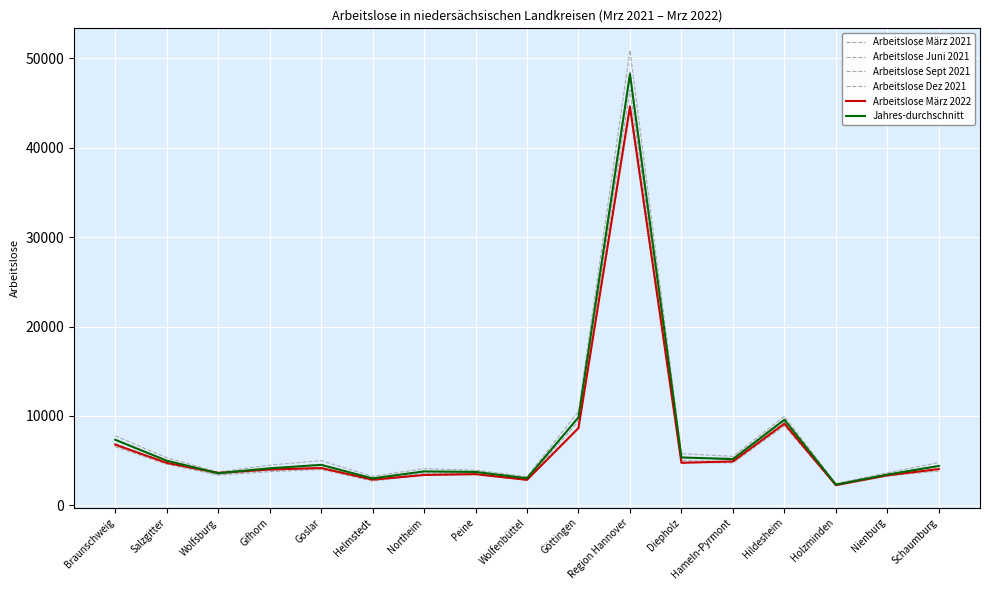

What is the smallest value displayed?

2187.0